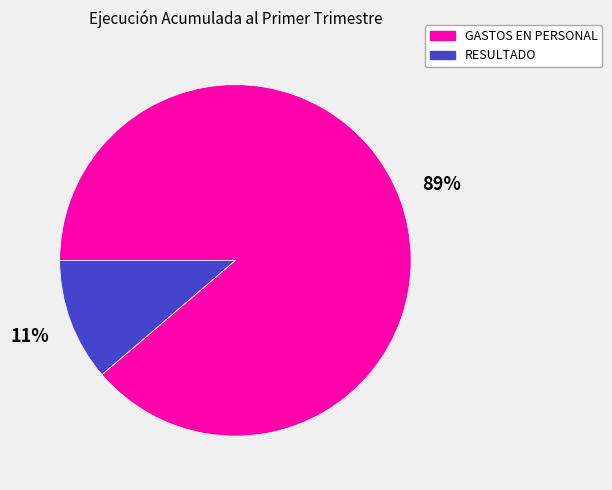

Which category accounts for the majority?

GASTOS EN PERSONAL